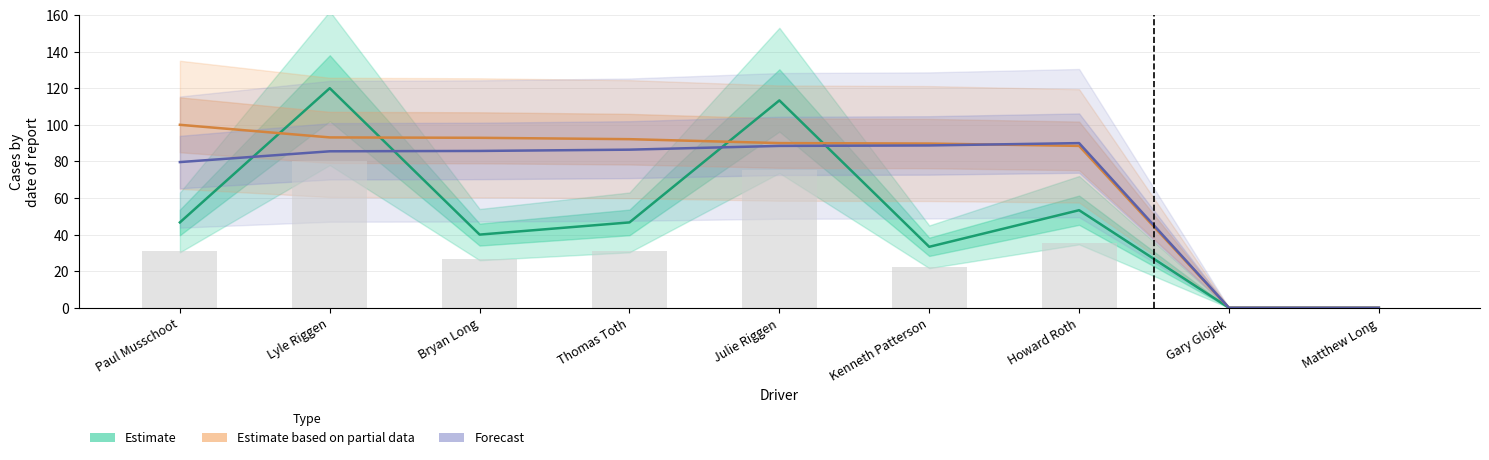

What position from the right is Matthew Long?

1